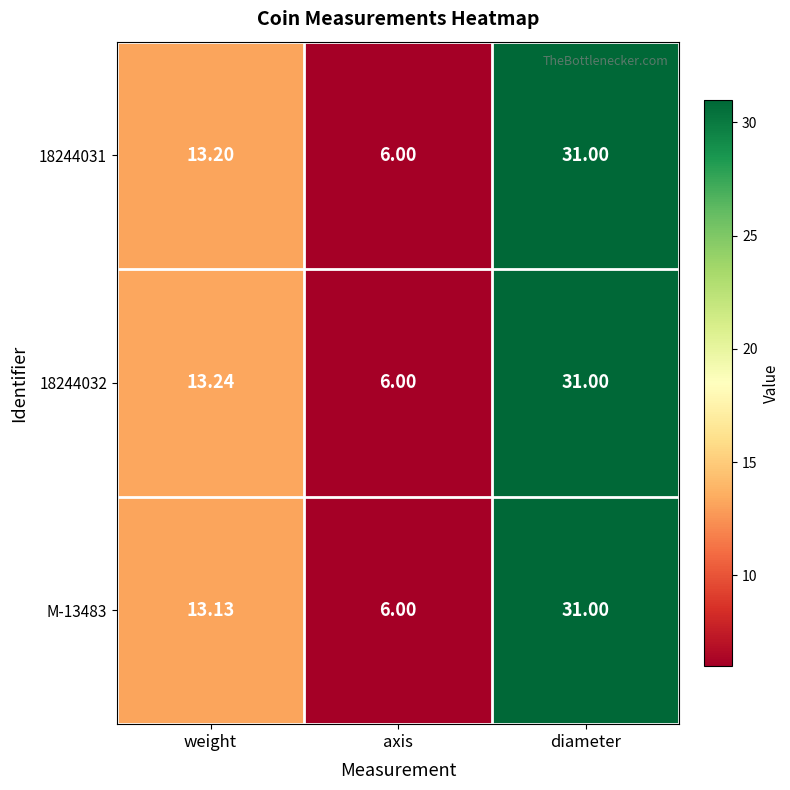

At which category is the sum across all series the highest?

diameter